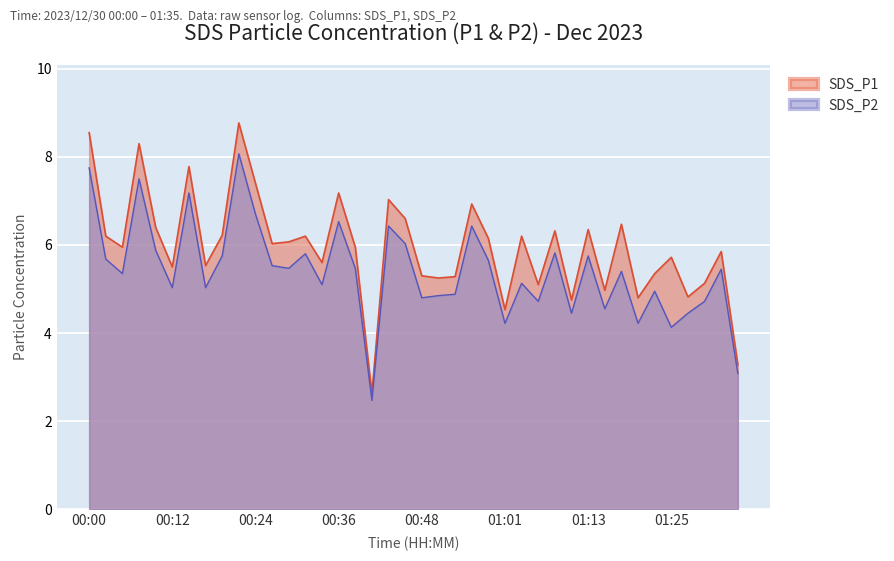

Reading left to right, list all the values displayed in this chart.

SDS_P1: 00:00=8.6	00:02=6.2	00:05=6.0	00:07=8.3	00:09=6.4	00:12=5.5	00:14=7.8	00:17=5.5	00:19=6.2	00:22=8.8	00:24=7.4	00:27=6.0	00:29=6.1	00:31=6.2	00:34=5.6	00:36=7.2	00:39=6.0	00:41=2.6	00:44=7.0	00:46=6.6	00:48=5.3	00:51=5.2	00:53=5.3	00:56=6.9	00:58=6.2	01:01=4.5	01:03=6.2	01:05=5.1	01:08=6.3	01:10=4.8	01:13=6.3	01:15=5.0	01:18=6.5	01:20=4.8	01:23=5.3	01:25=5.7	01:27=4.8	01:30=5.1	01:32=5.8	01:35=3.3
SDS_P2: 00:00=7.8	00:02=5.7	00:05=5.3	00:07=7.5	00:09=5.9	00:12=5.0	00:14=7.2	00:17=5.0	00:19=5.8	00:22=8.1	00:24=6.7	00:27=5.5	00:29=5.5	00:31=5.8	00:34=5.1	00:36=6.5	00:39=5.5	00:41=2.5	00:44=6.4	00:46=6.0	00:48=4.8	00:51=4.8	00:53=4.9	00:56=6.4	00:58=5.7	01:01=4.2	01:03=5.1	01:05=4.7	01:08=5.8	01:10=4.5	01:13=5.8	01:15=4.5	01:18=5.4	01:20=4.2	01:23=5.0	01:25=4.1	01:27=4.5	01:30=4.7	01:32=5.5	01:35=3.1